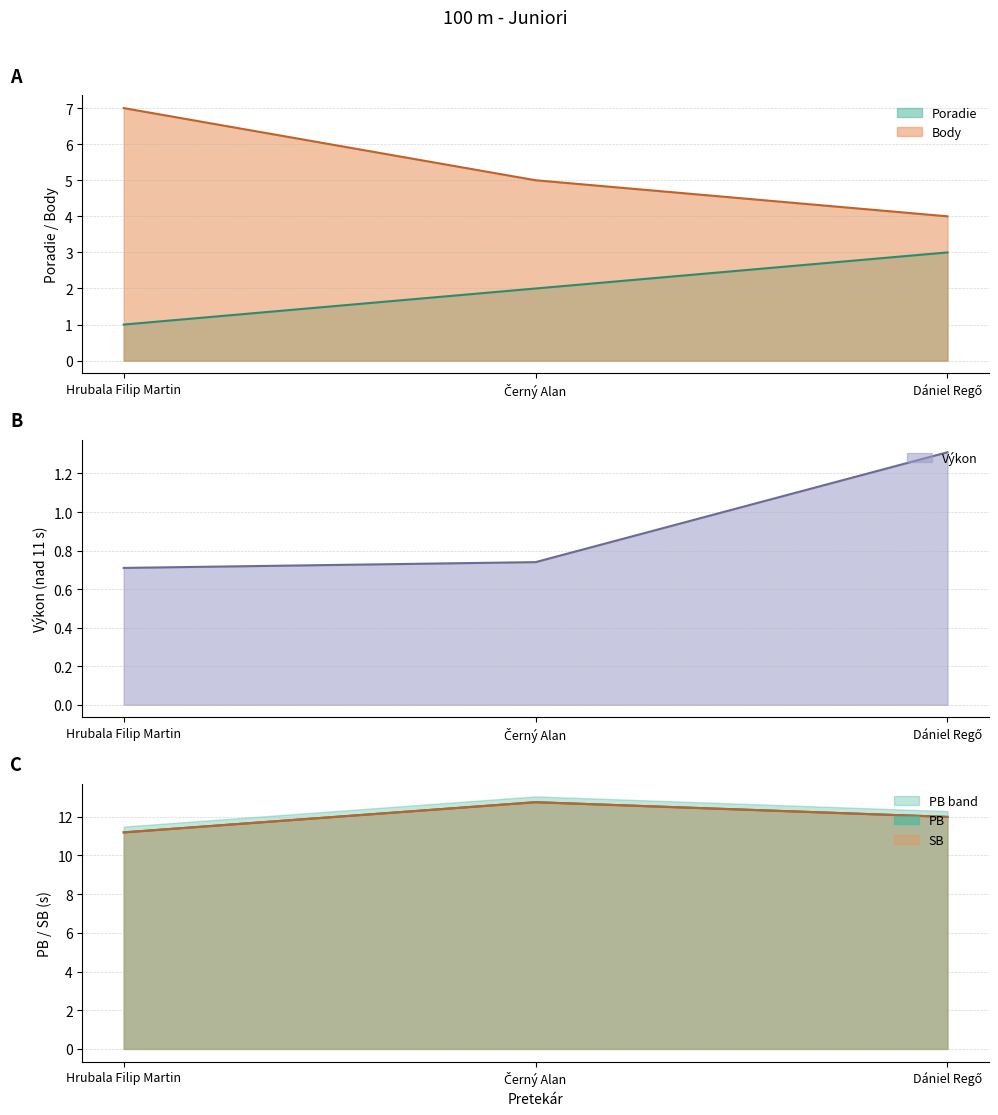

How many lines are shown in the chart?

5